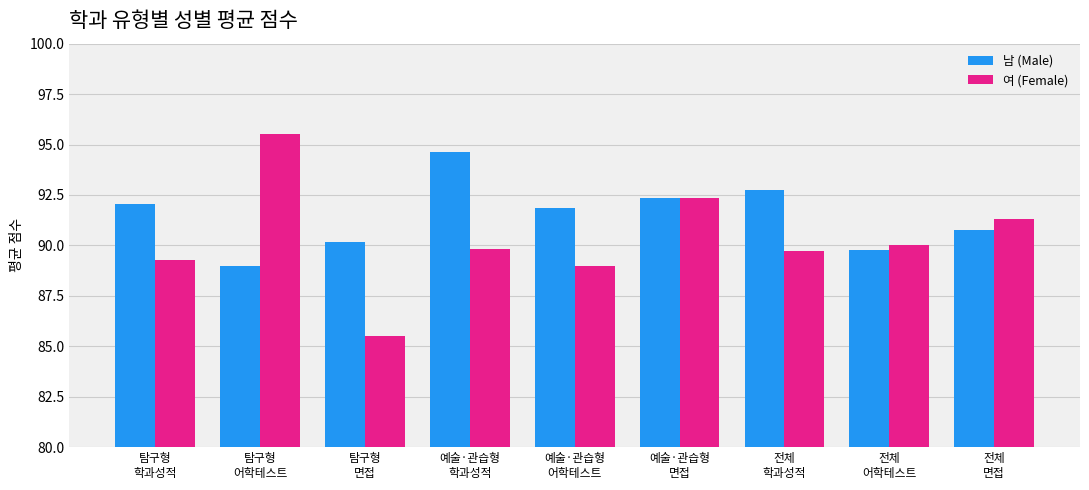

The value of 여 (Female) at 탐구형
학과성적 is 132.4. True or false?

False